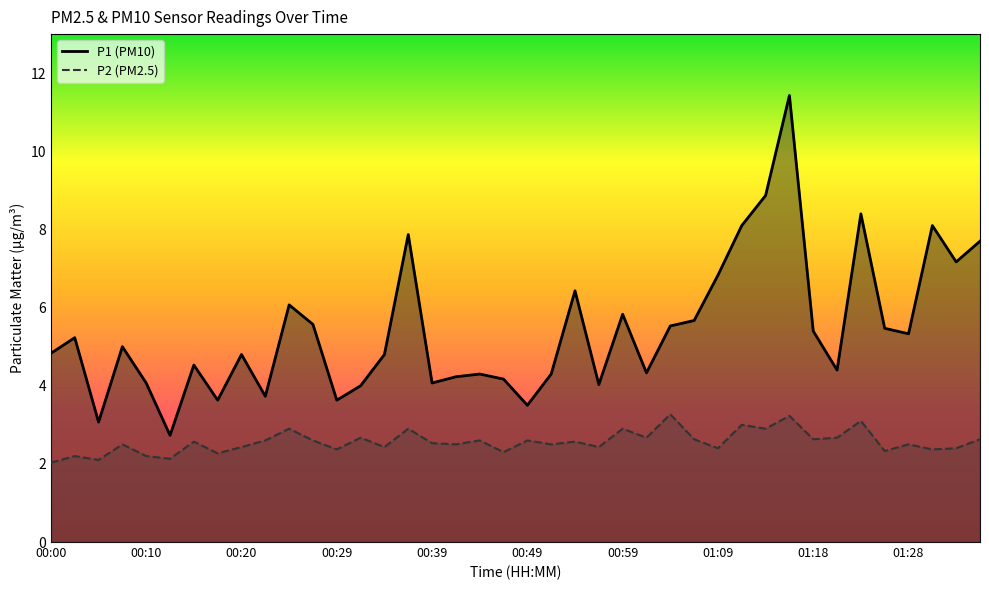

How many interior local valleys does the P1 (PM10) series have?

12